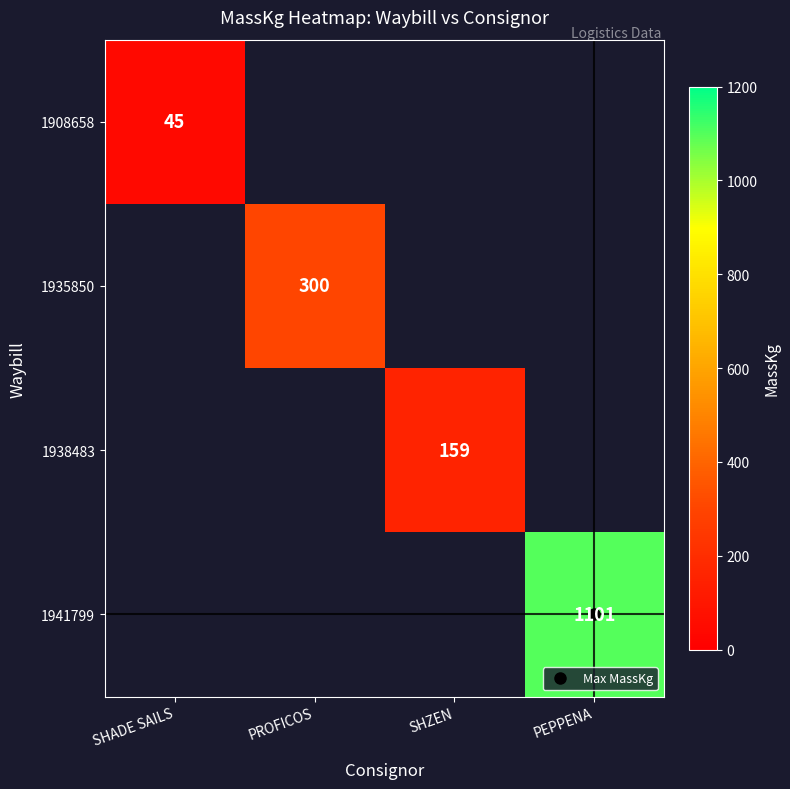

Rank the categories by 1908658 value from highest to lowest.

SHADE SAILS, PROFICOS, SHZEN, PEPPENA